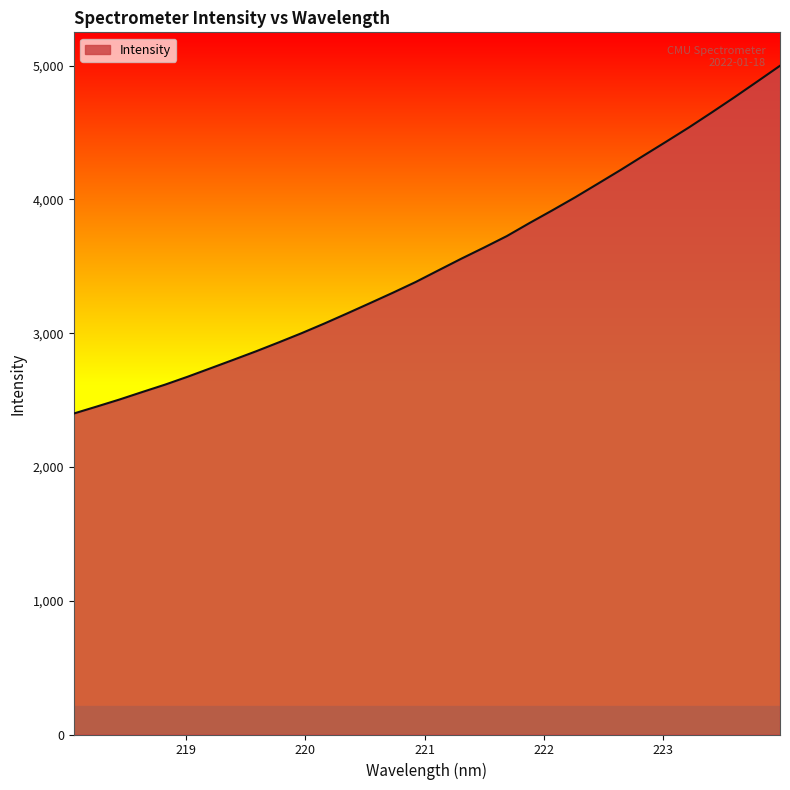

Does the chart have visible grid lines?

No